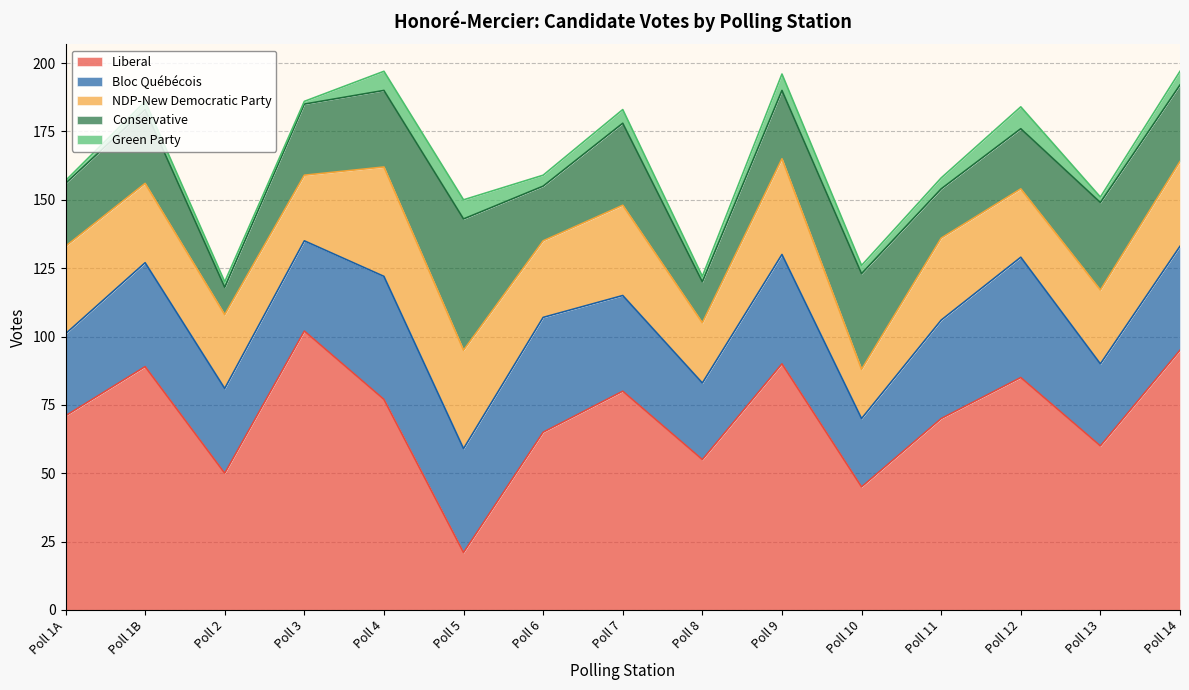

True or false: Liberal has a value of 21 at Poll 5.

True